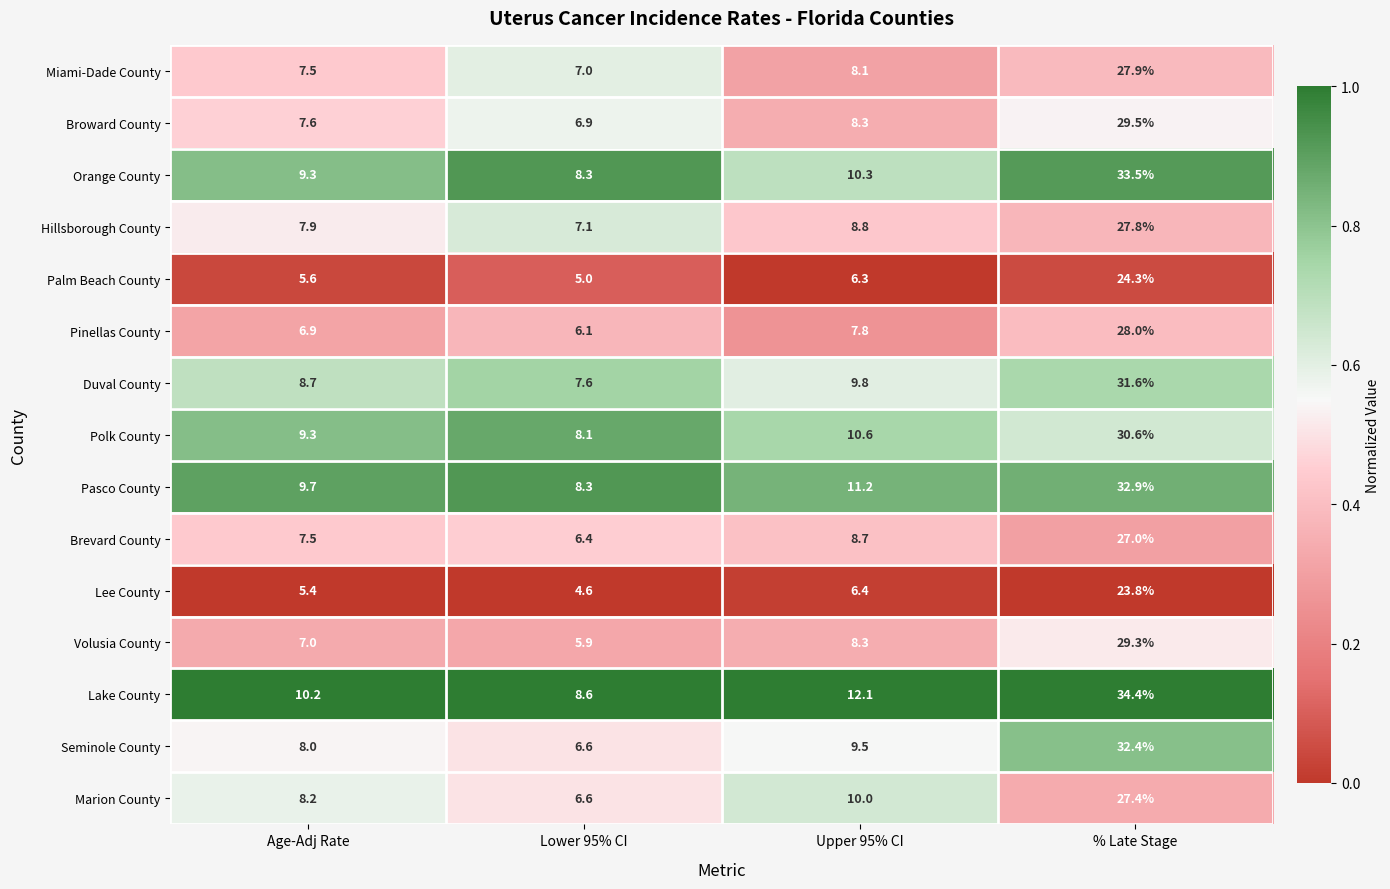

What is the difference between the highest and lowest values at Lower 95% CI?

4.0